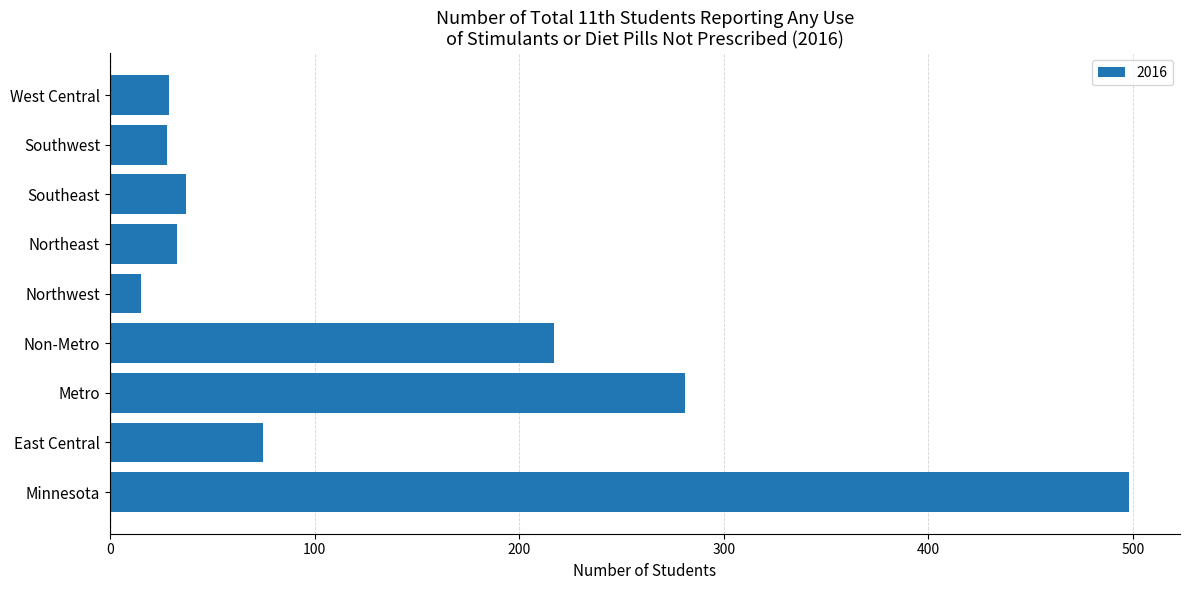

What is the change in value from Non-Metro to Southwest?

-189